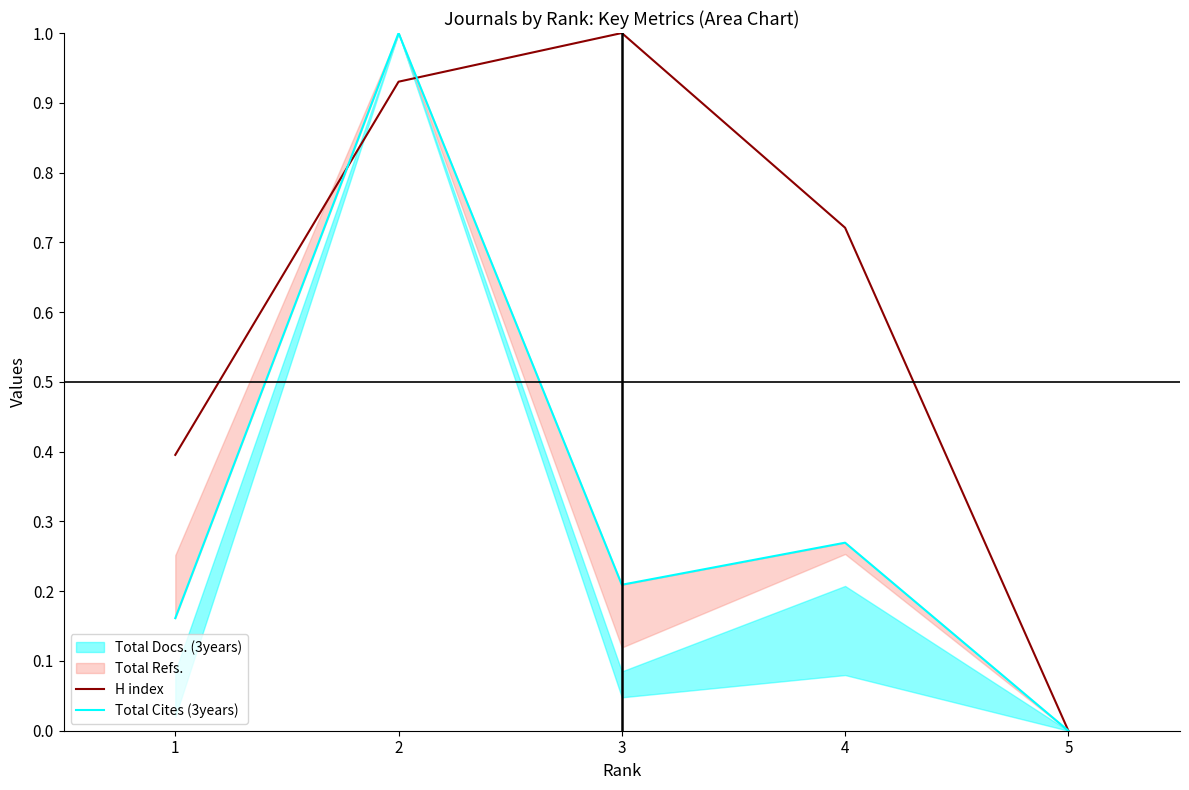

Is it true that H index equals 1.5 at 2?

False